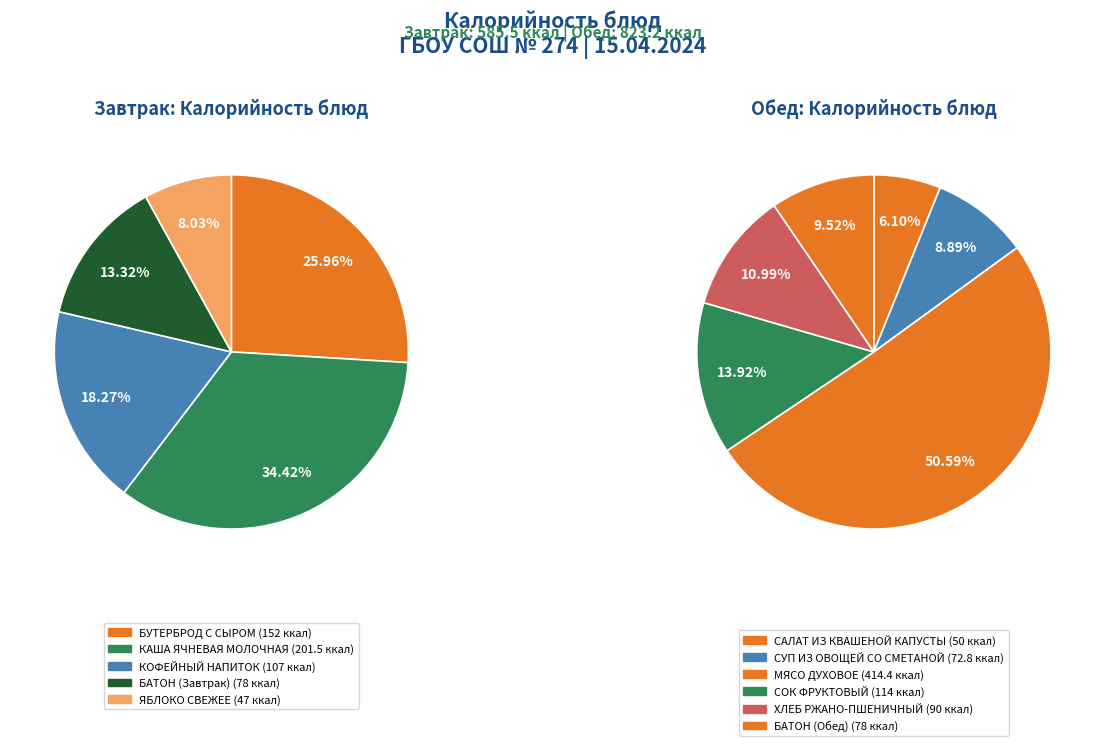

To the nearest percent, what is the difference between the largest and smallest slice percentages?

26%